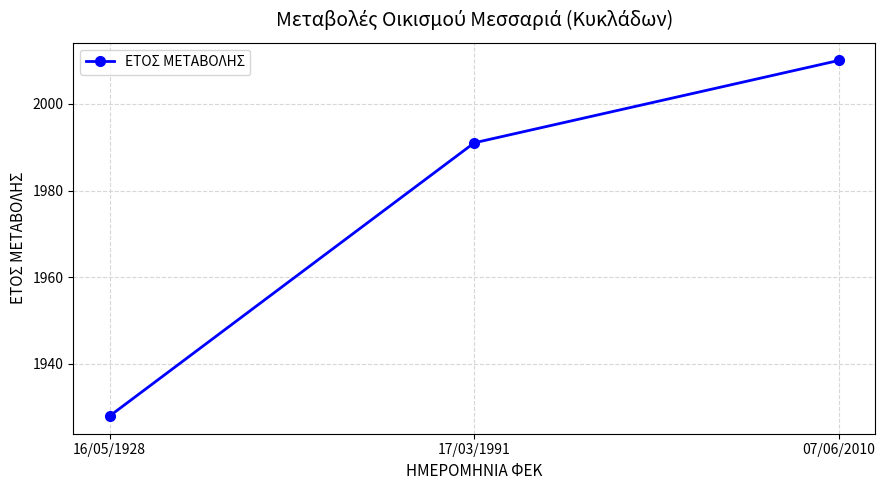

Between 07/06/2010 and 17/03/1991, which is larger?

07/06/2010